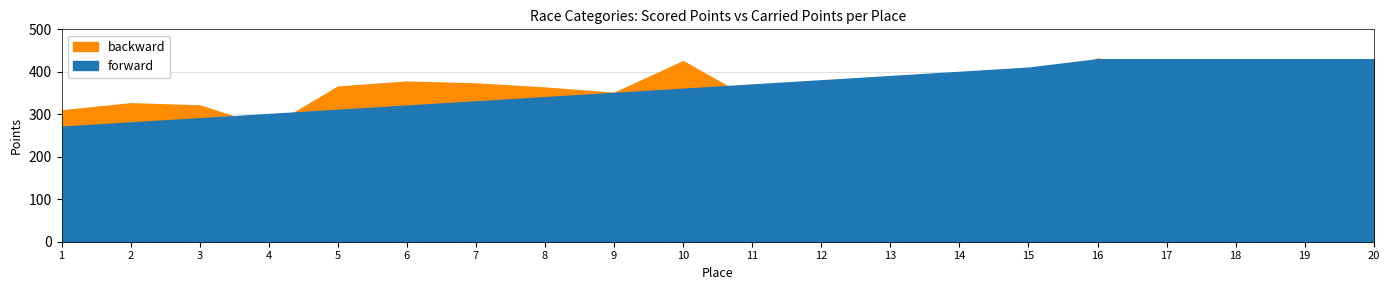

Reading right to left, what are all the values shown in this chart?

forward: 20=429.6	19=429.6	18=429.6	17=429.6	16=429.6	15=409.7	14=399.8	13=389.9	12=380.0	11=370.1	10=360.1	9=350.2	8=340.3	7=330.4	6=320.4	5=310.5	4=300.6	3=290.7	2=280.7	1=270.8
backward: 20=302.7	19=384.2	18=397.7	17=399.9	16=431.8	15=367.8	14=394.3	13=382.0	12=334.9	11=333.1	10=425.0	9=350.5	8=362.9	7=372.6	6=376.9	5=365.1	4=268.6	3=320.8	2=325.9	1=309.1